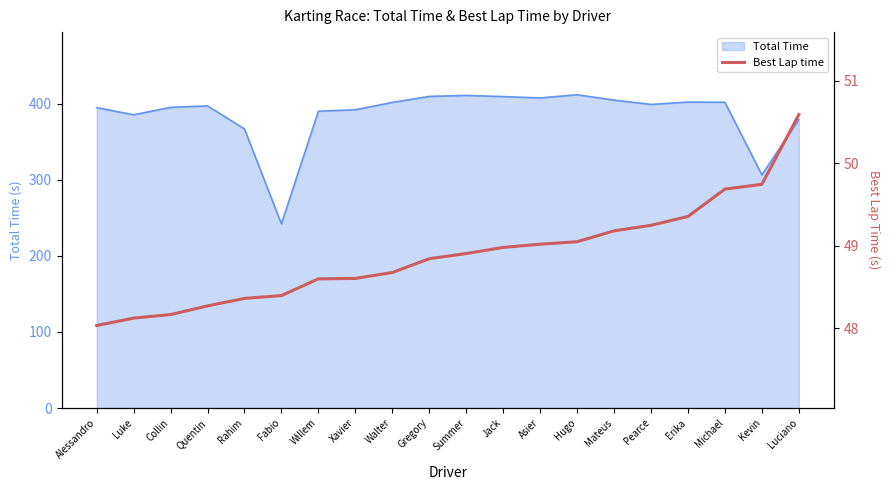

True or false: Total Time has a value of 411.2 at Summer.

True